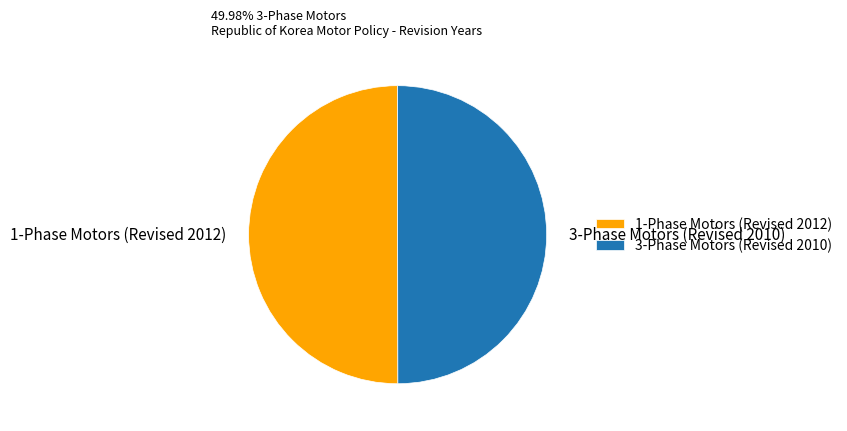

Is the sum of 3-Phase Motors (Revised 2010) and 1-Phase Motors (Revised 2012) greater than half?

Yes